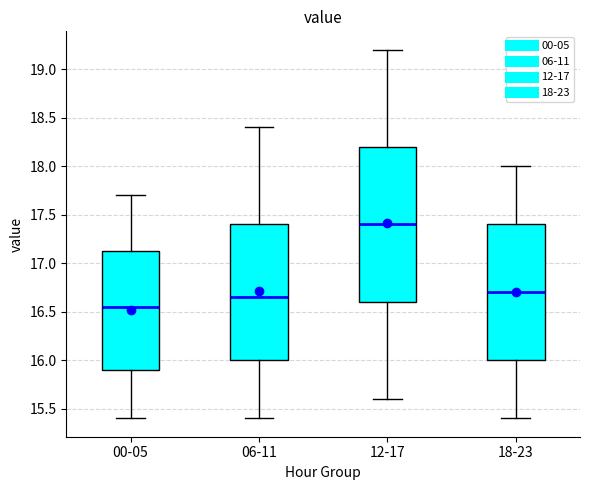

Which box's median line is the highest?

12-17